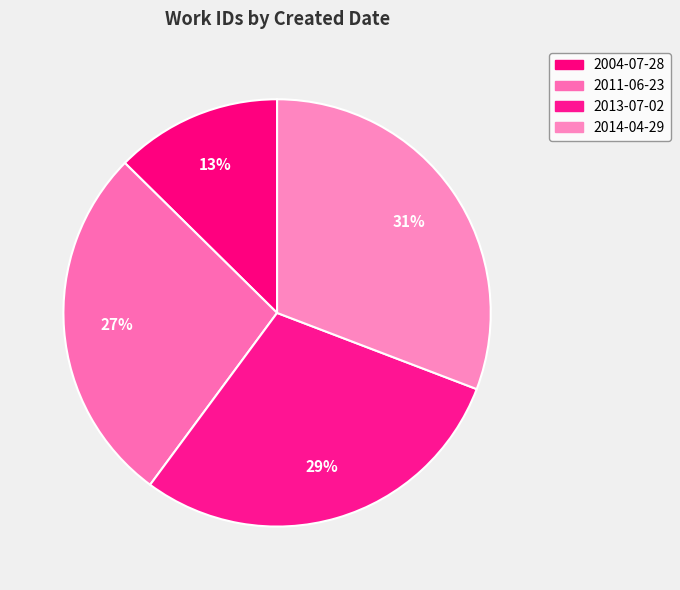

Count the number of slices in the pie.

4